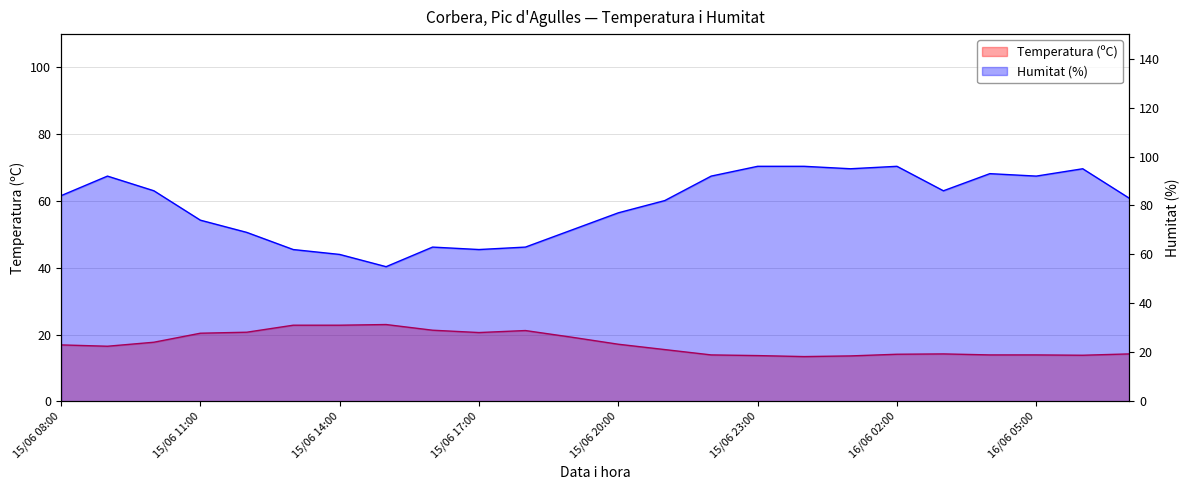

Rank the categories by Humitat (%) value from highest to lowest.

15/06 23:00, 16/06 00:00, 16/06 02:00, 16/06 01:00, 16/06 06:00, 16/06 04:00, 15/06 09:00, 15/06 22:00, 16/06 05:00, 15/06 10:00, 16/06 03:00, 15/06 08:00, 16/06 07:00, 15/06 21:00, 15/06 20:00, 15/06 11:00, 15/06 19:00, 15/06 12:00, 15/06 16:00, 15/06 18:00, 15/06 13:00, 15/06 17:00, 15/06 14:00, 15/06 15:00